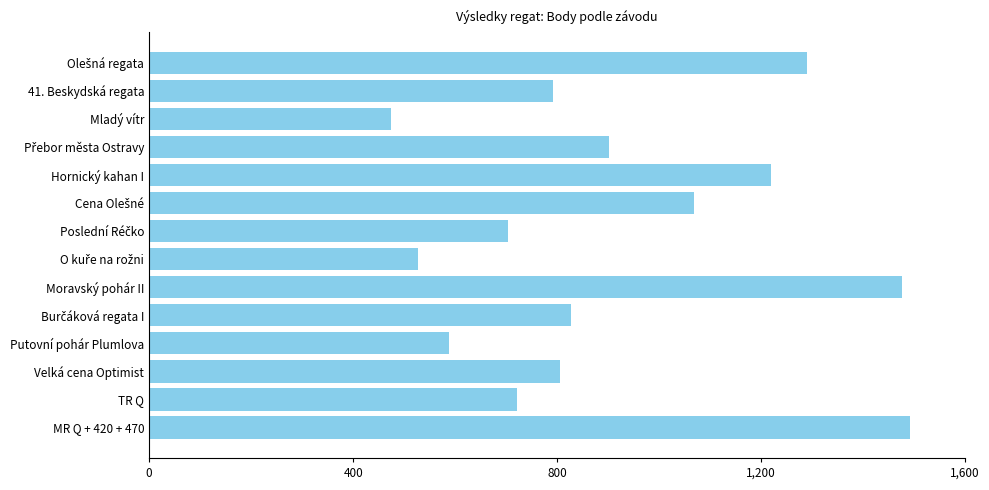

The chart shows a value of 1220 at Hornický kahan I. True or false?

True